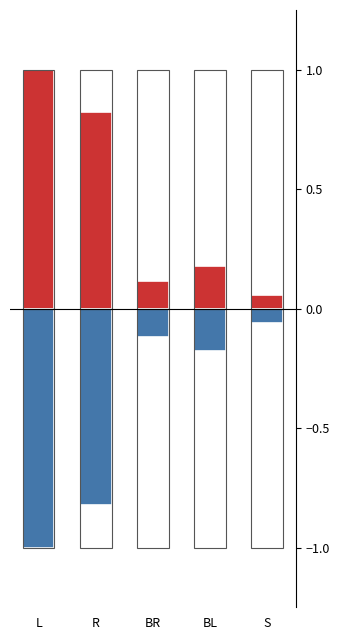

Reading left to right, list all the values displayed in this chart.

Positive: 1.0	0.8	0.1	0.2	0.1
Negative: -1.0	-0.8	-0.1	-0.2	-0.1